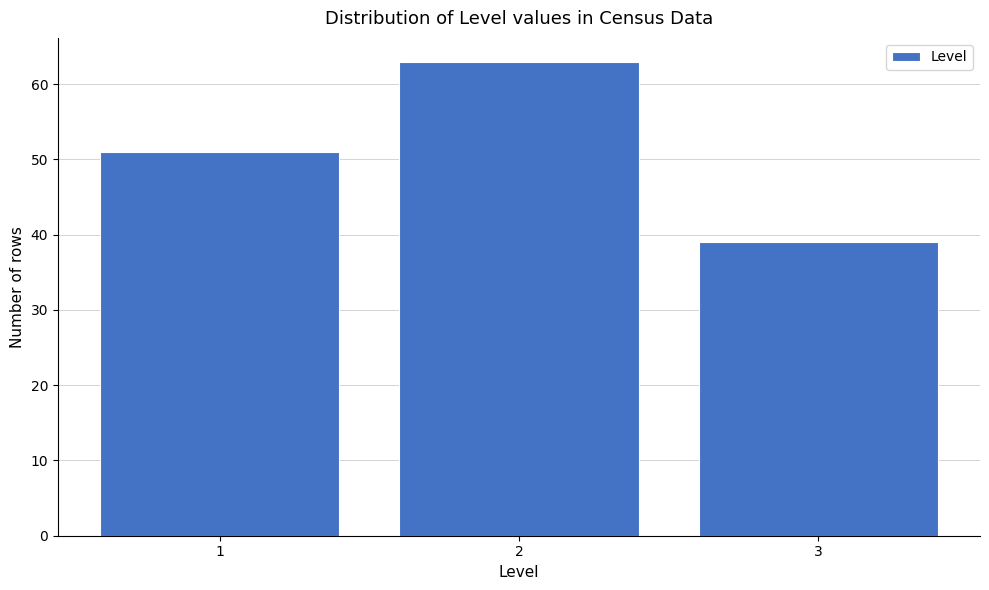

Reading left to right, extract all data points from this chart.

51	63	39